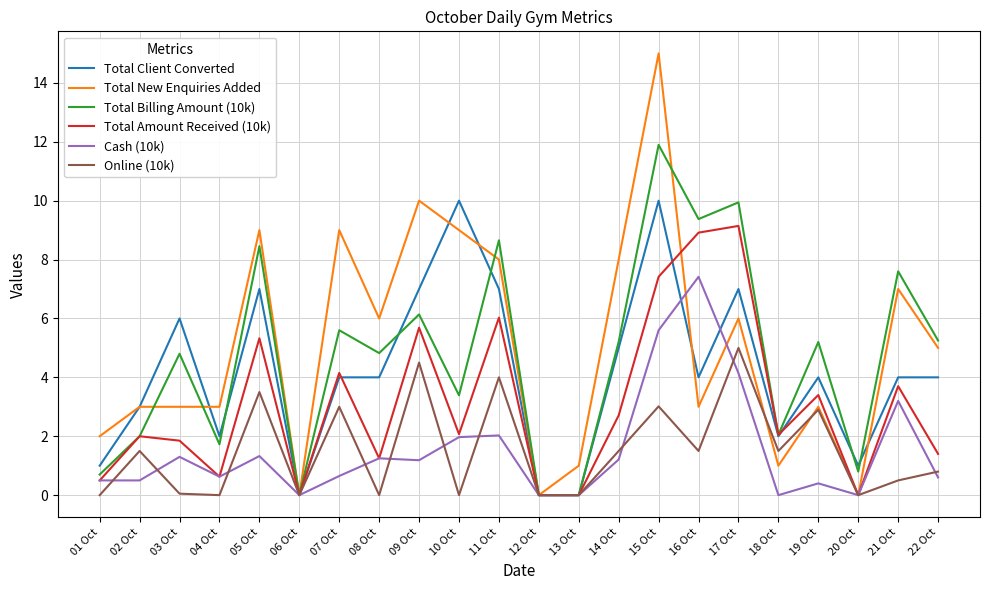

After their last crossing, which series has the higher values: Total New Enquiries Added or Total Client Converted?

Total New Enquiries Added